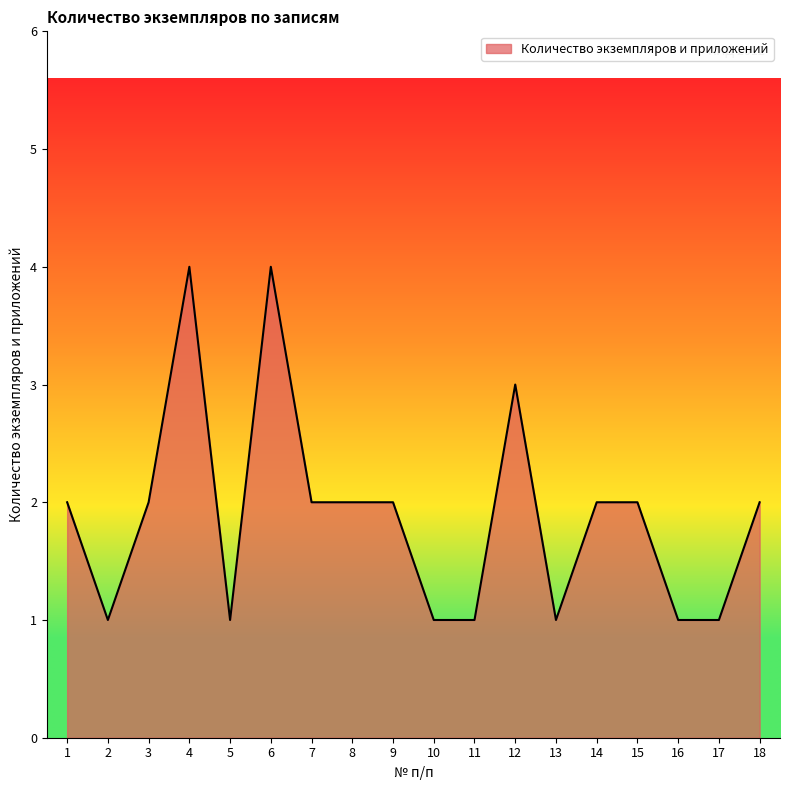

What is the change in value from 3 to 12?

+1